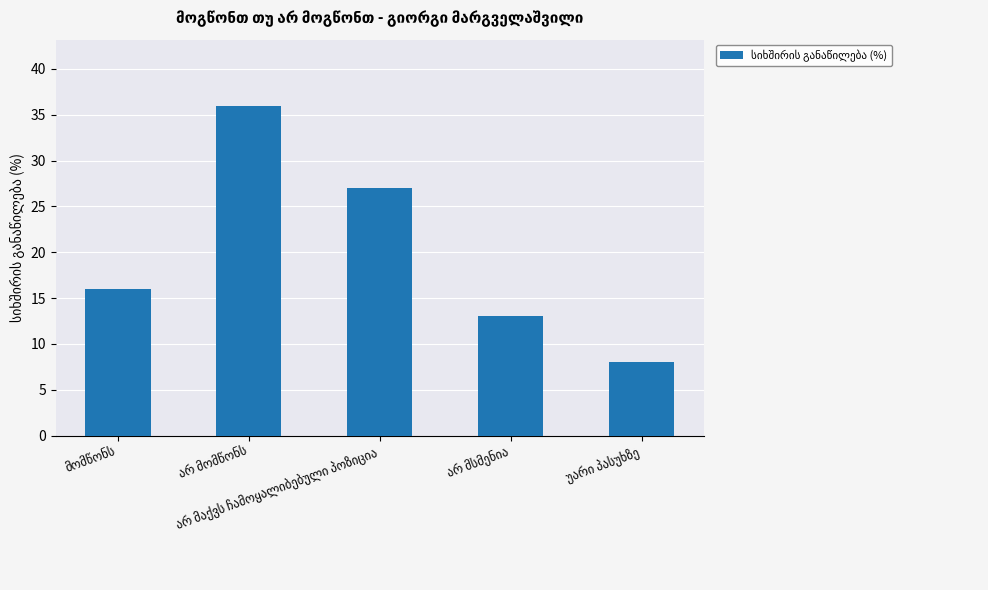

What is the sum of all values?

100